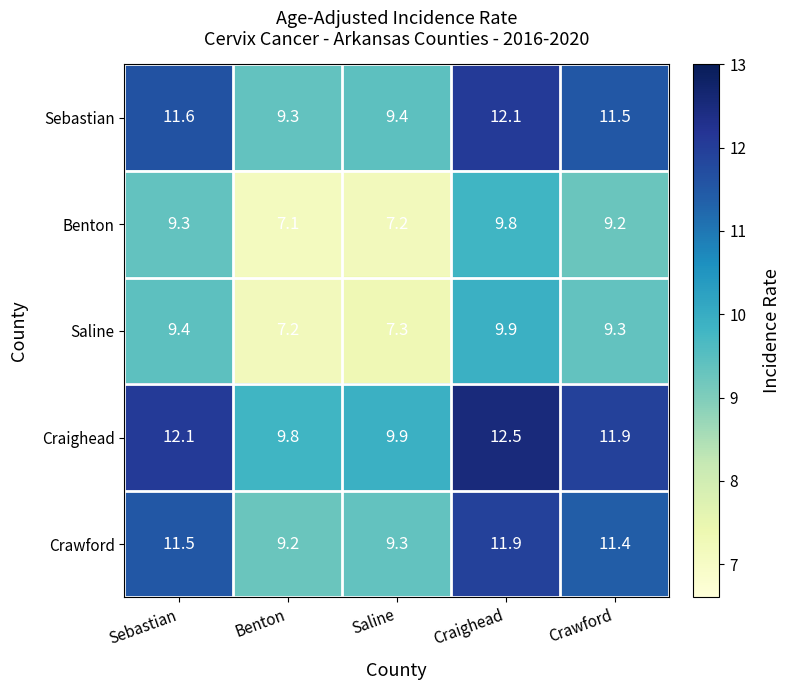

Reading left to right, what are all the values shown in this chart?

Sebastian: 11.6	9.3	9.4	12.1	11.5
Benton: 9.3	7.1	7.2	9.8	9.2
Saline: 9.4	7.2	7.3	9.9	9.3
Craighead: 12.1	9.8	9.9	12.5	11.9
Crawford: 11.5	9.2	9.3	11.9	11.4